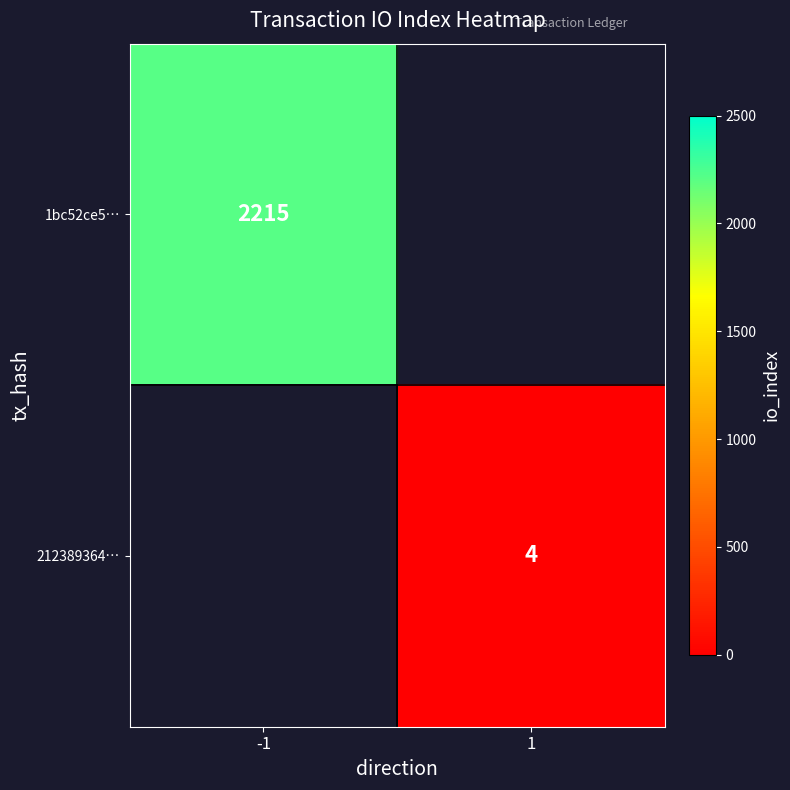

Is it true that 1bc52ce5… equals 1467 at -1?

False